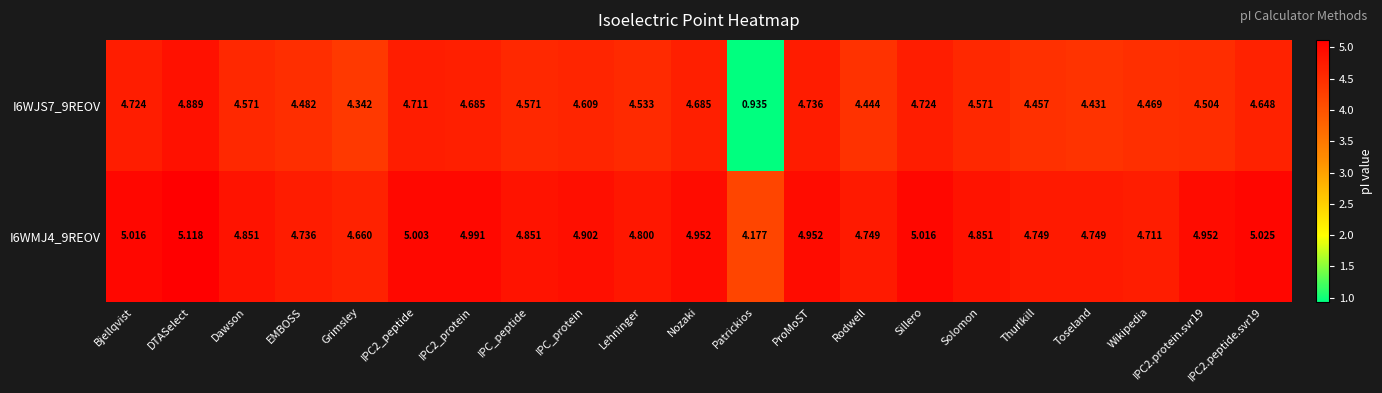

Which series has the largest total across all categories?

I6WMJ4_9REOV